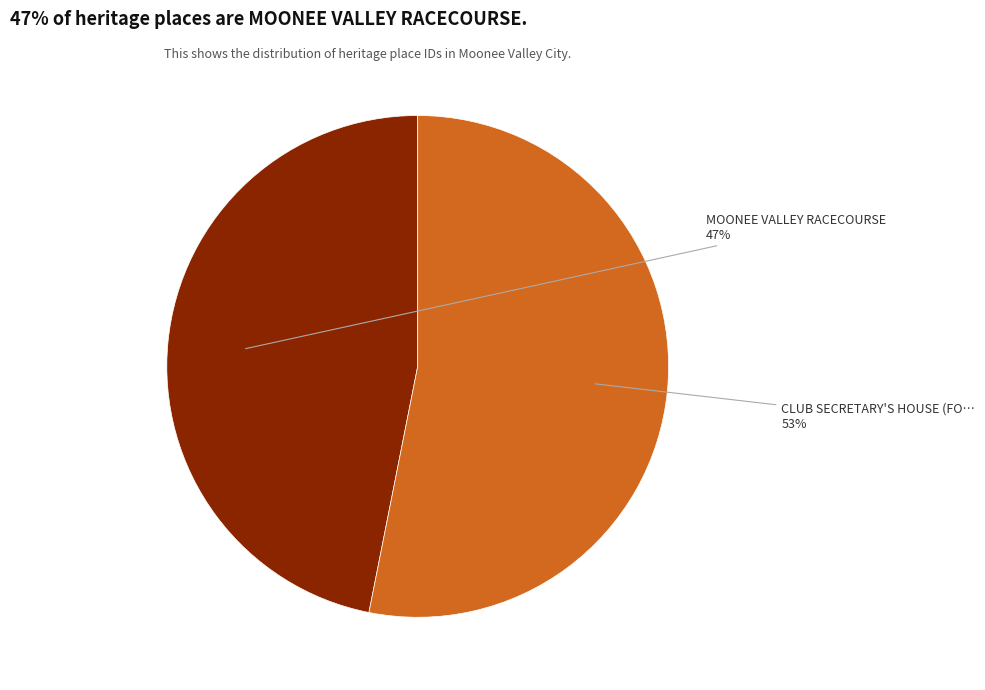

Is there a majority slice in this chart?

Yes